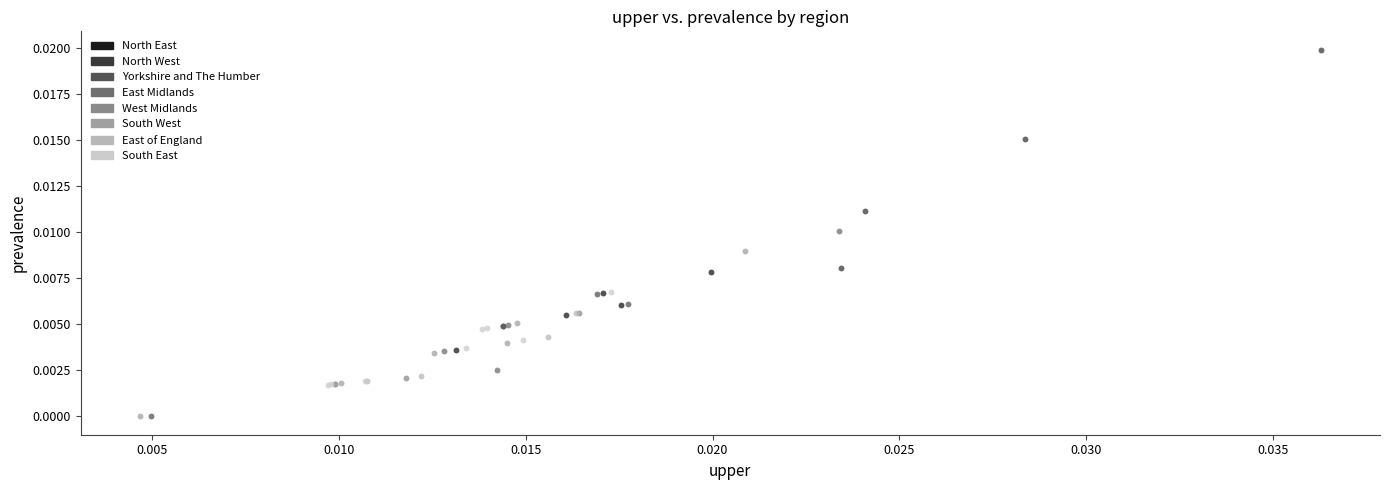

Which series reaches the maximum Y coordinate?

North West